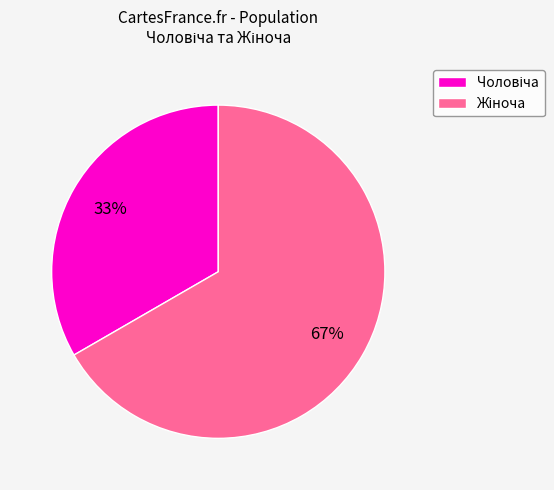

To the nearest percent, what is the average slice percentage?

50%